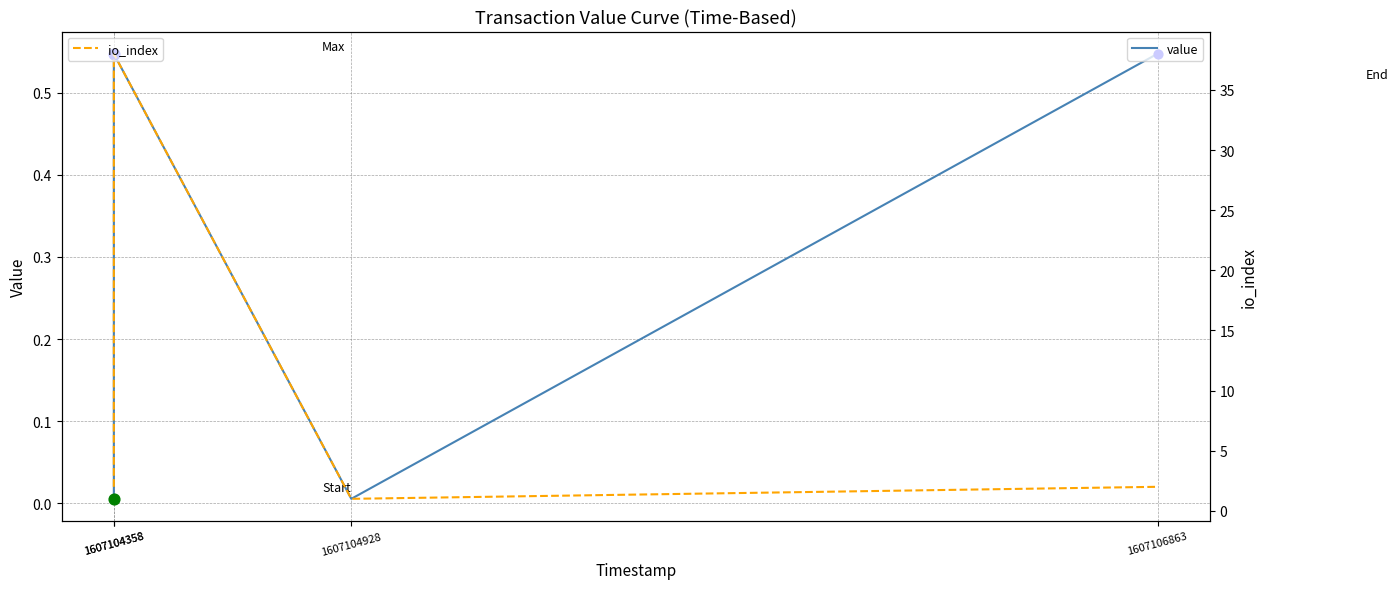

At which category is the sum across all series the highest?

1607104358